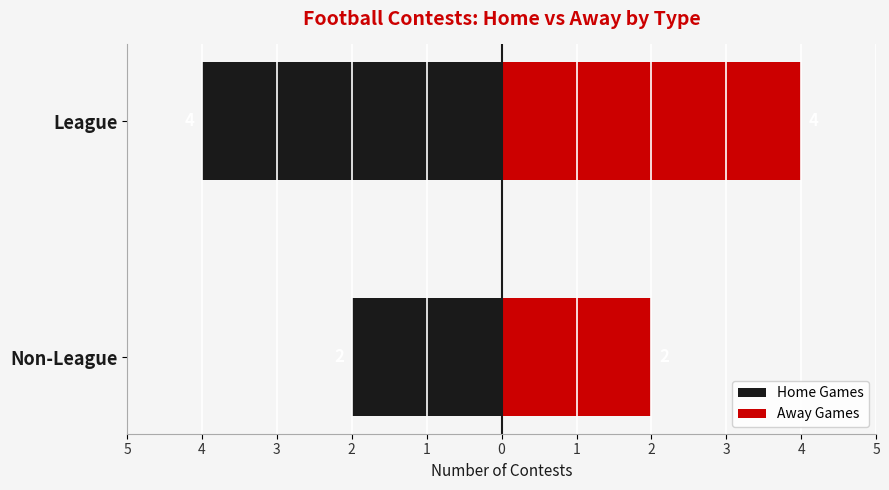

What is the value of the Home Games bar at the 1st from the left?

-2